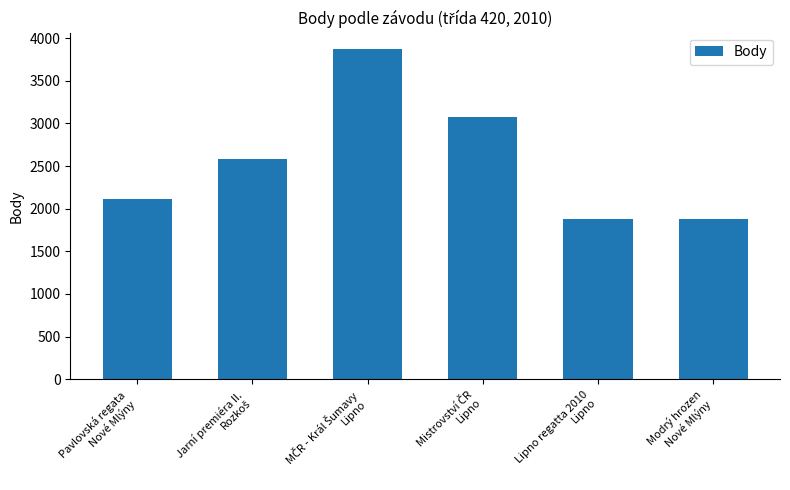

What is the value of the 3rd bar from the left?

3870